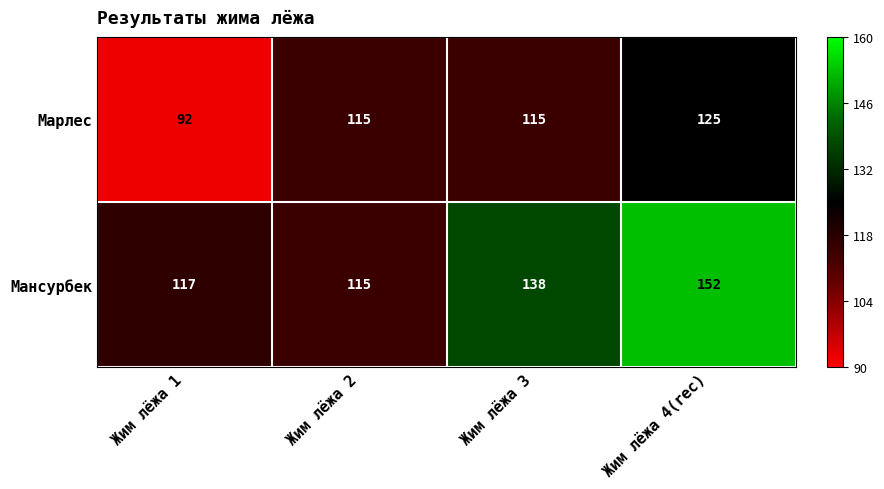

What is the smallest value displayed?

92